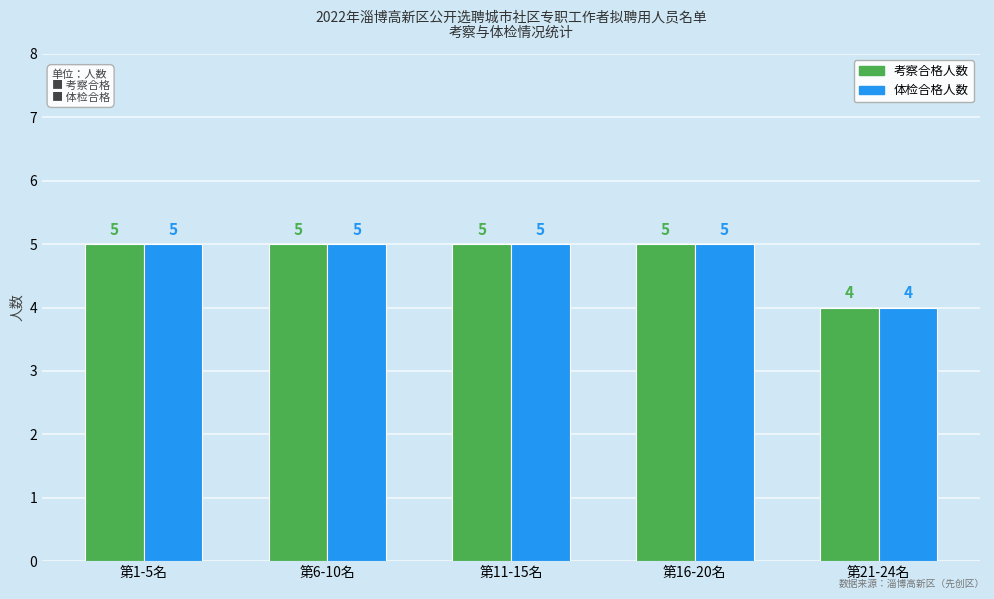

What is the difference between the second highest and minimum values in the 体检合格人数 series?

1